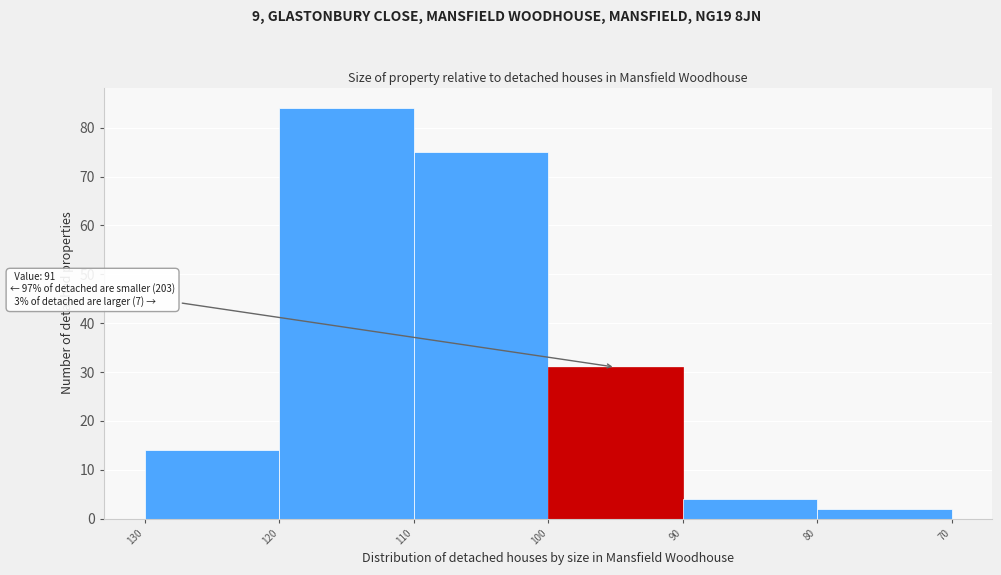

Reading left to right, list all the values displayed in this chart.

14	84	75	31	4	2